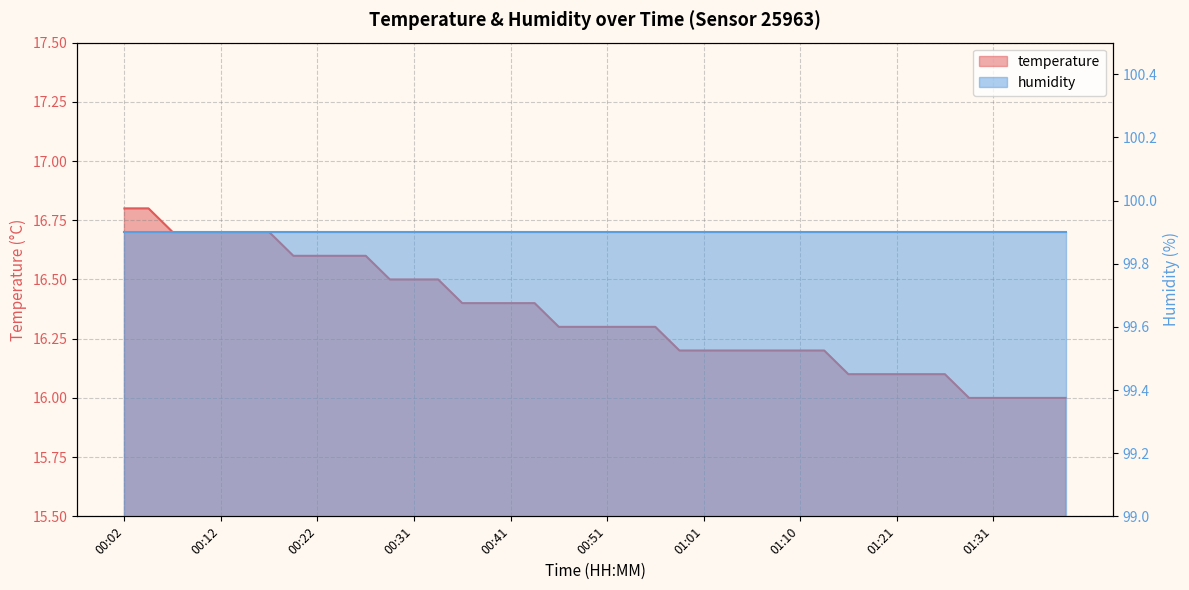

What is the average value?

16.4